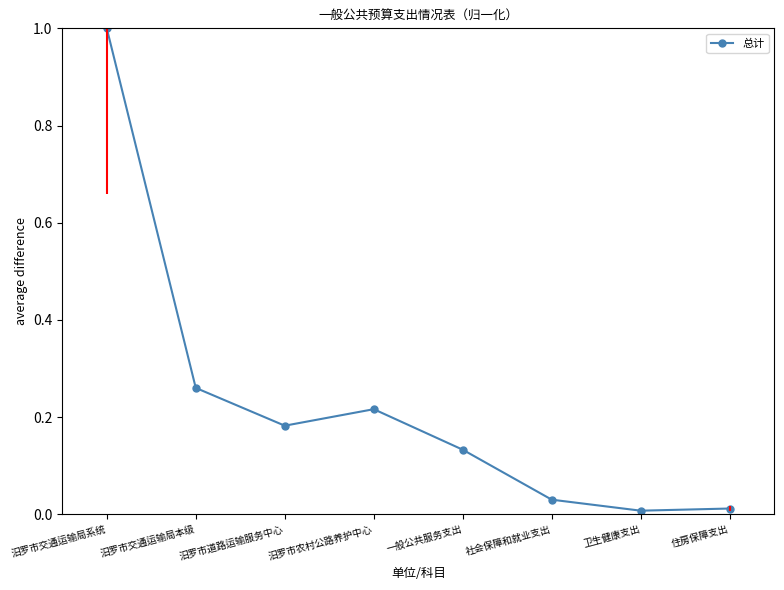

How many interior local valleys (lower than both neighbors) does the data have?

2